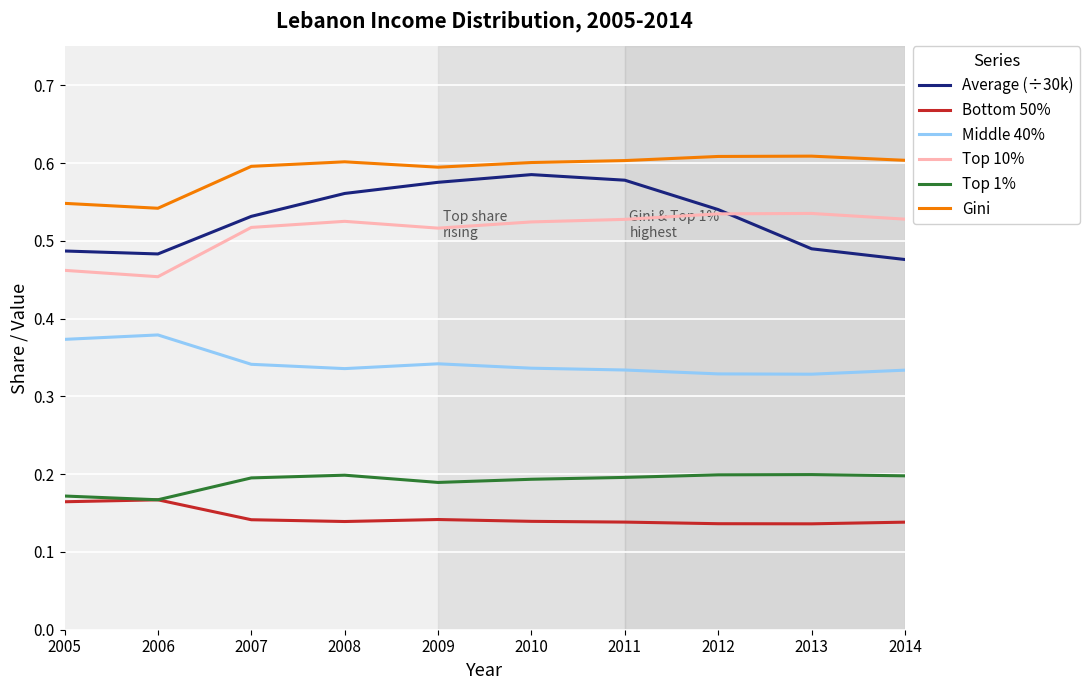

Rank the series at 2014 from lowest to highest value.

Bottom 50%, Top 1%, Middle 40%, Average (÷30k), Top 10%, Gini